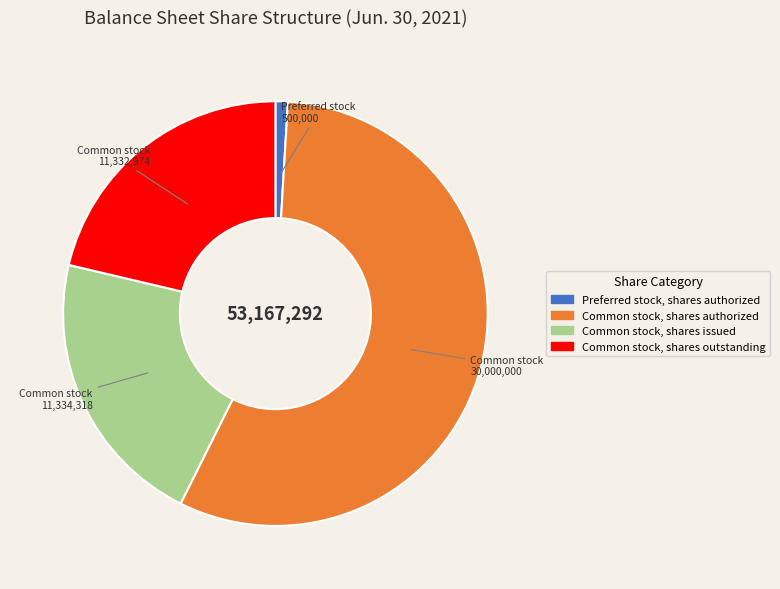

How many segments does this pie chart have?

4